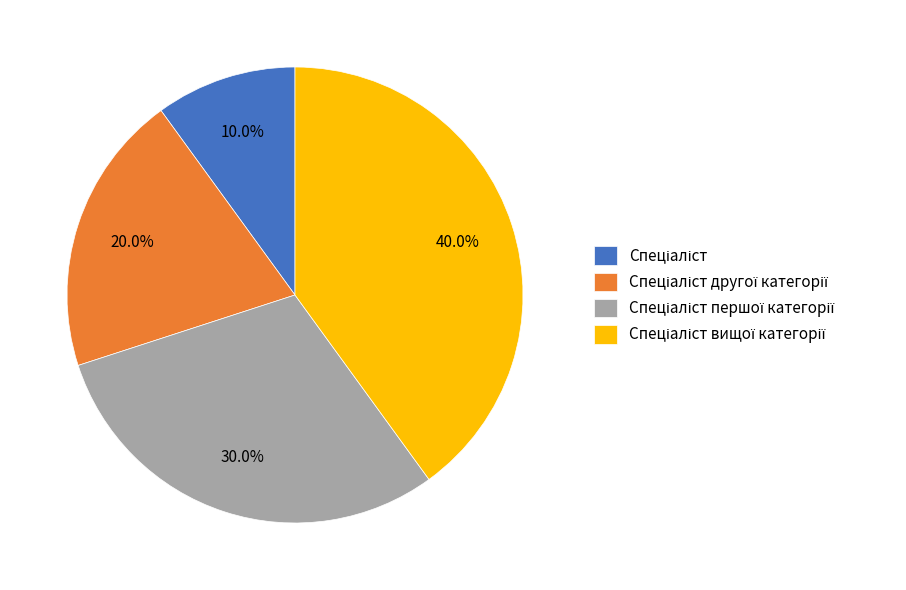

Does any single category account for the majority?

No